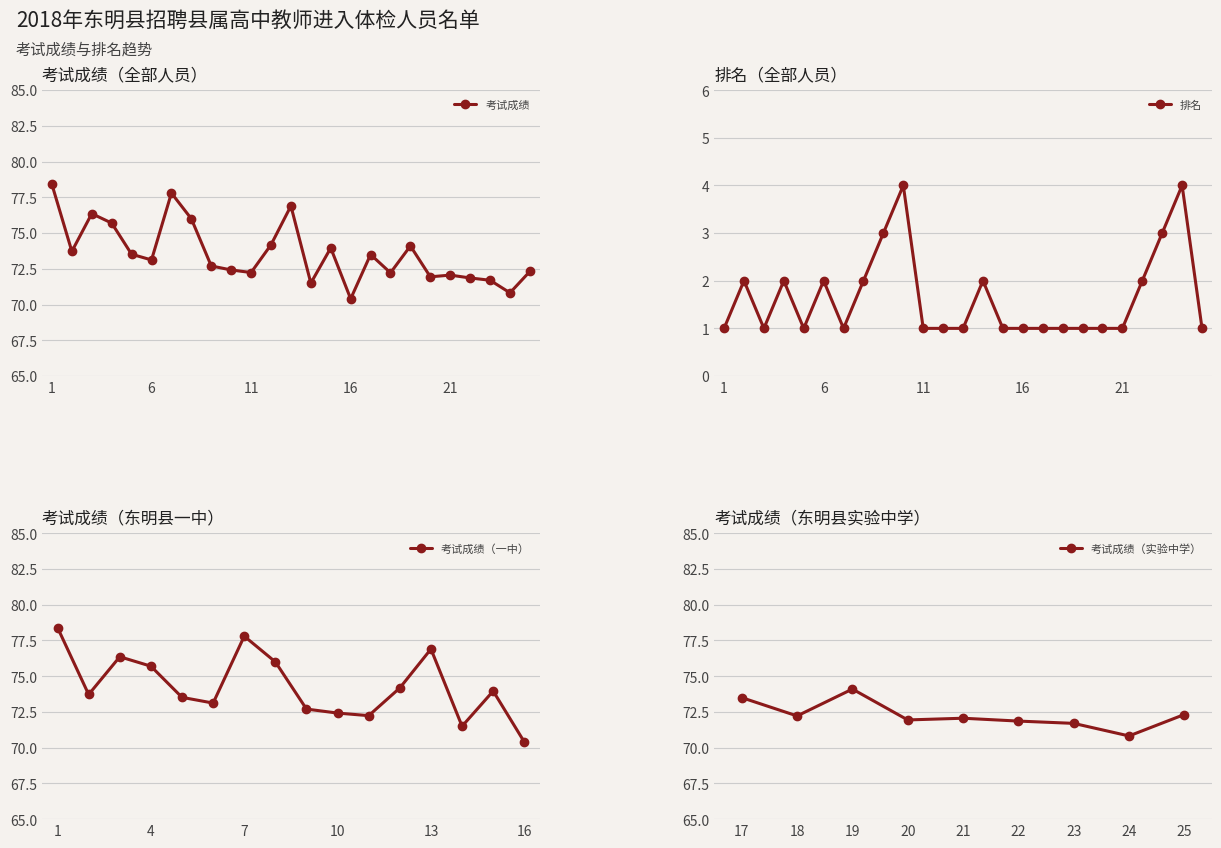

Which series has the largest range (max minus min)?

考试成绩